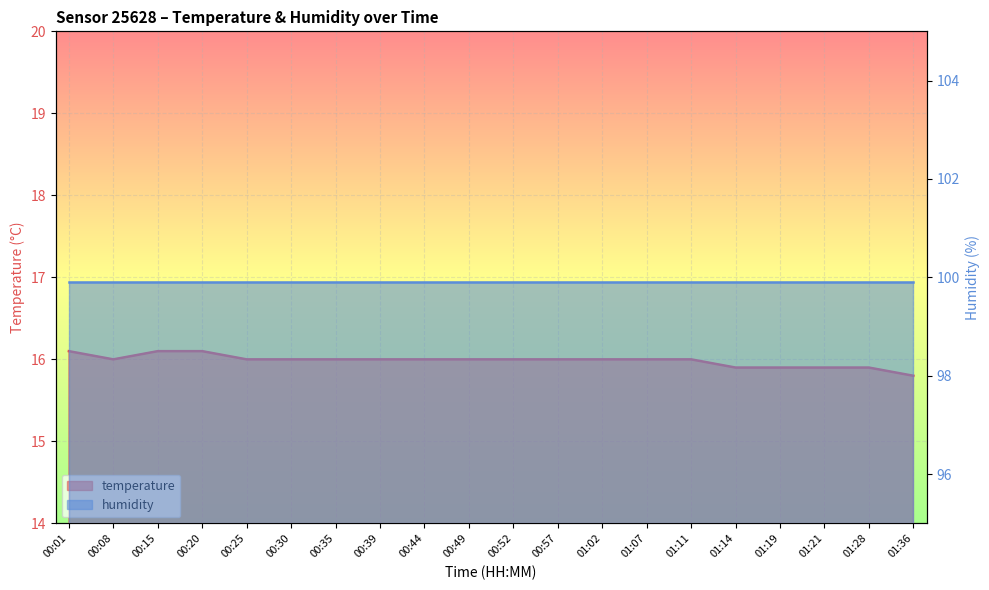

What is the difference between the values at 00:44 and 01:21?

0.1